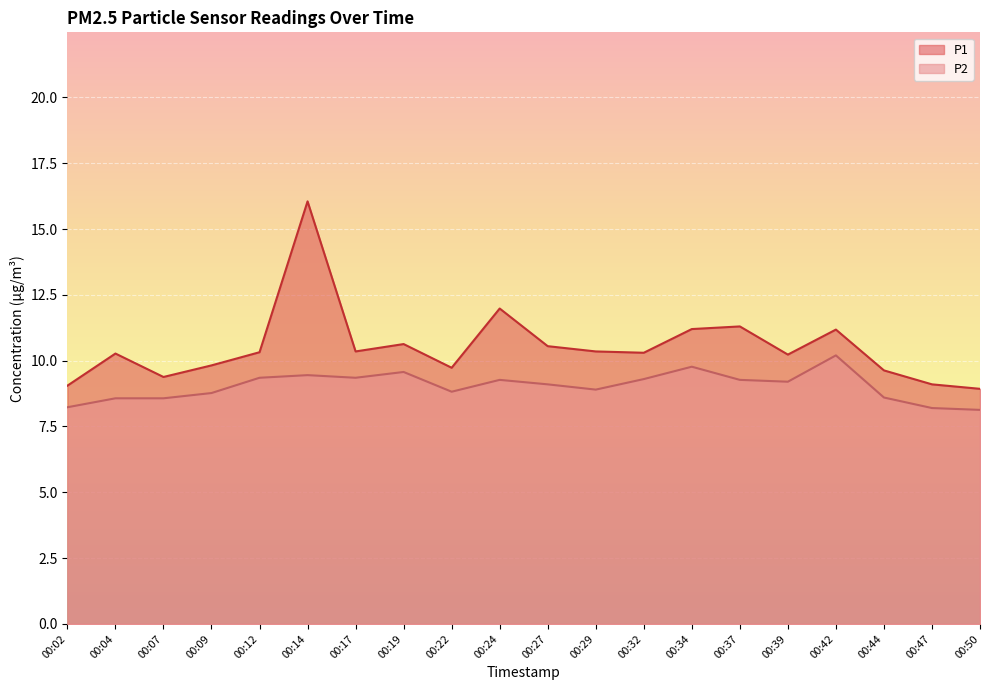

Is it true that P1 equals 10.6 at 00:19?

True